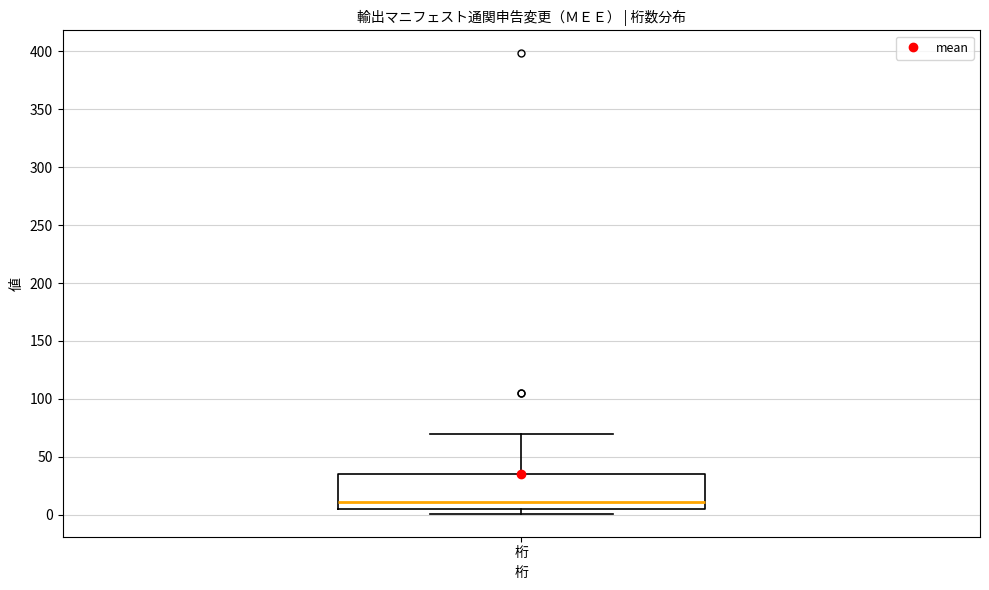

Transcribe this box plot: give where the median line is, the range the box spans, and where the two whiskers end, as read against the y-axis. The values are not printed on the chart, so give them approximately, as read against the axis.

median 10, box 5 to 35, whiskers 0 to 70